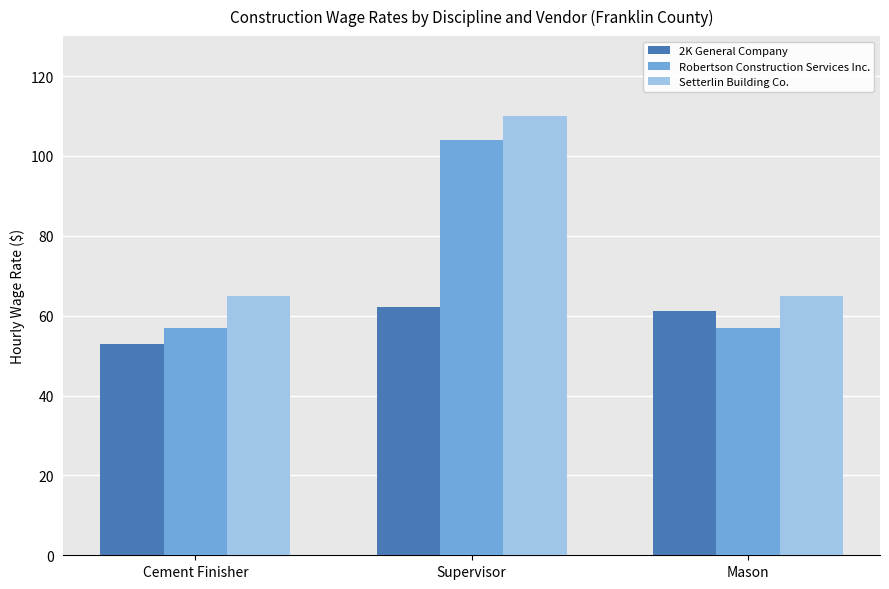

True or false: Robertson Construction Services Inc. has a value of 57.0 at Cement Finisher.

True